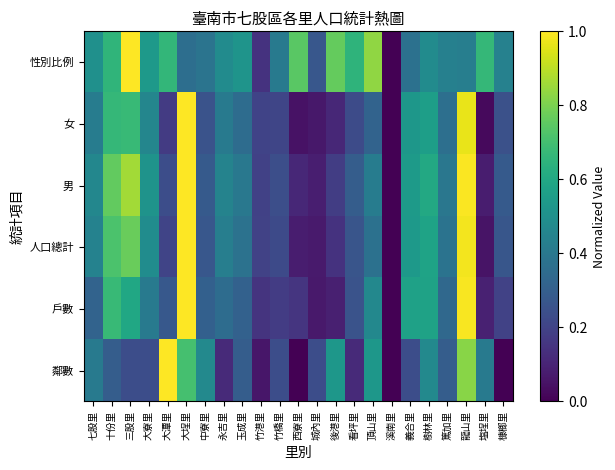

How many distinct data groups are displayed?

6